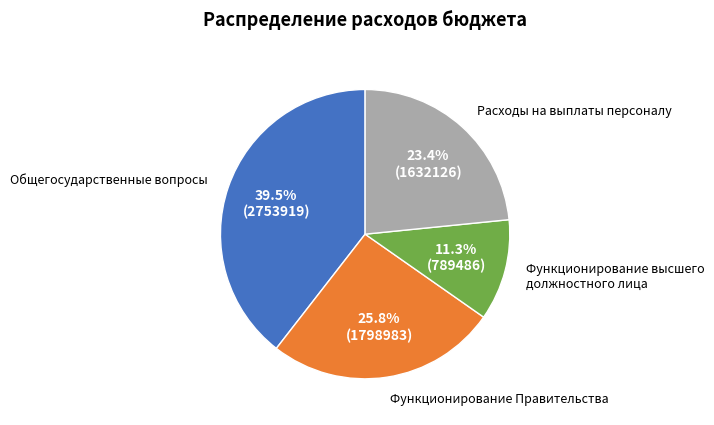

What is the largest slice in the pie chart?

Общегосударственные вопросы